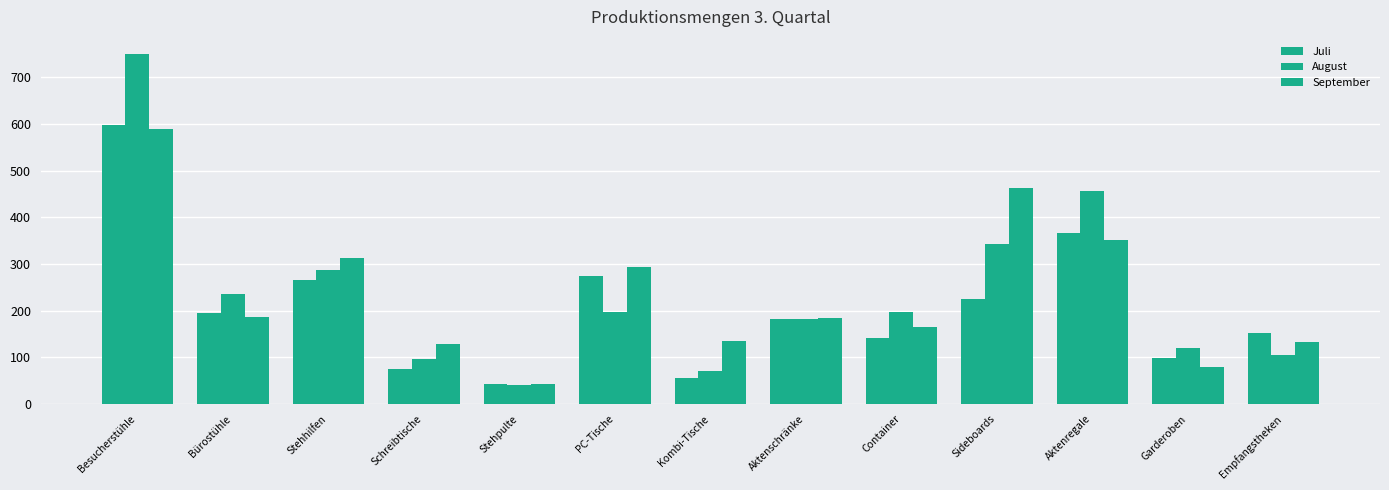

Count the number of data series in this chart.

3